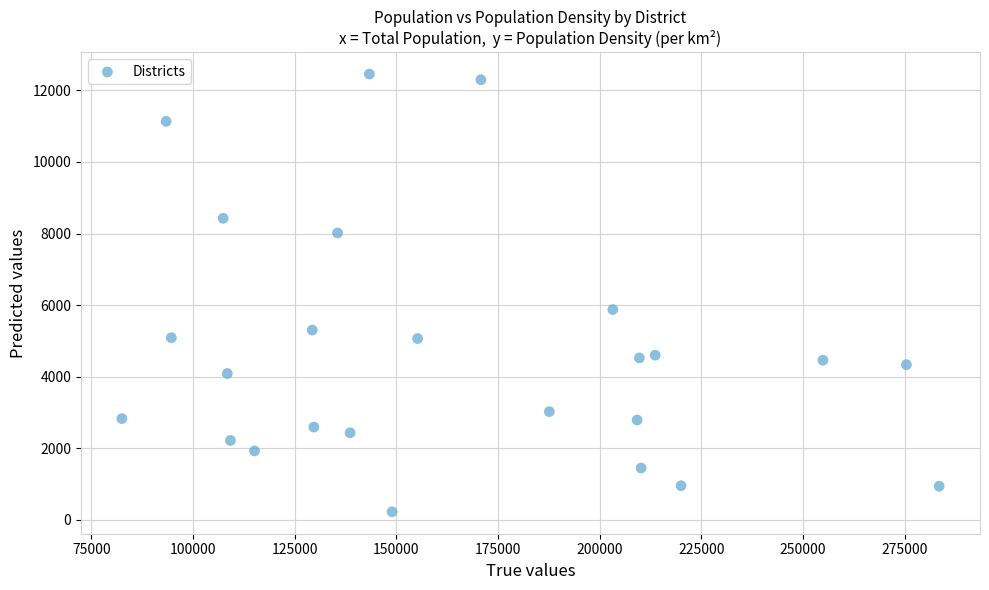

What is the range of Y values (max minus min)?

12230.3